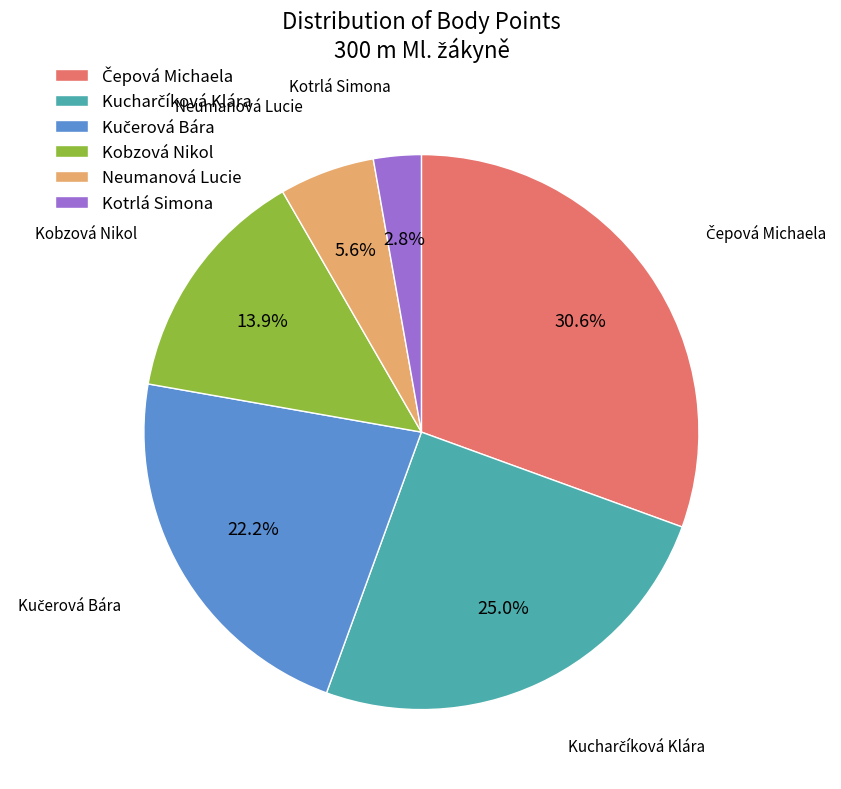

What is the smallest slice in the pie chart?

Kotrlá Simona